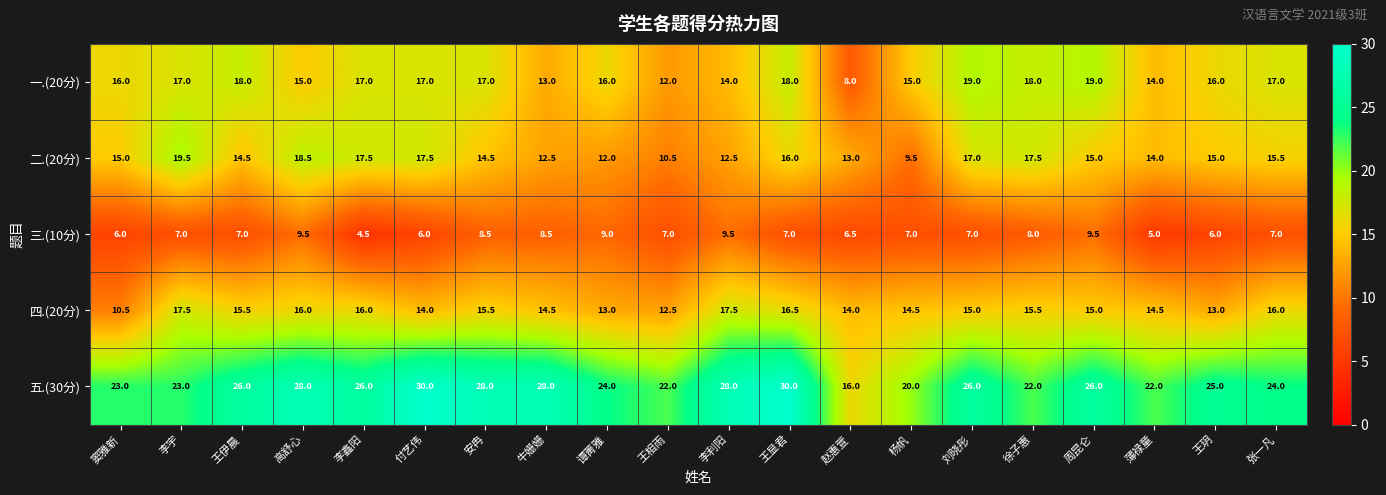

What is the spread (max minus min) of values at 薄禄童?

17.0